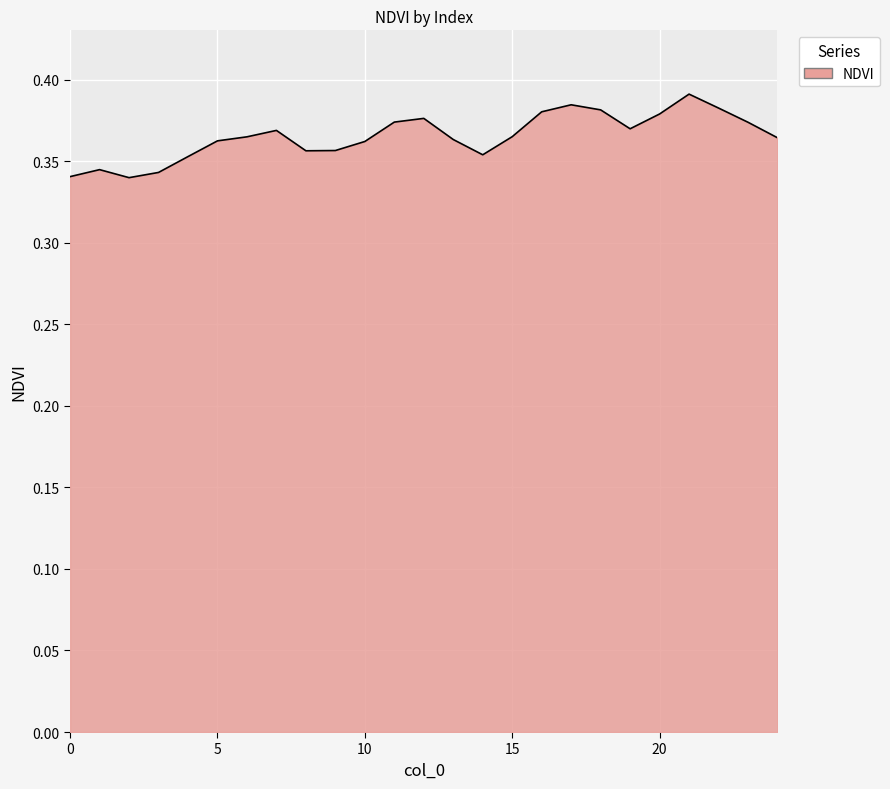

Which label corresponds to the smallest value in the chart?

2